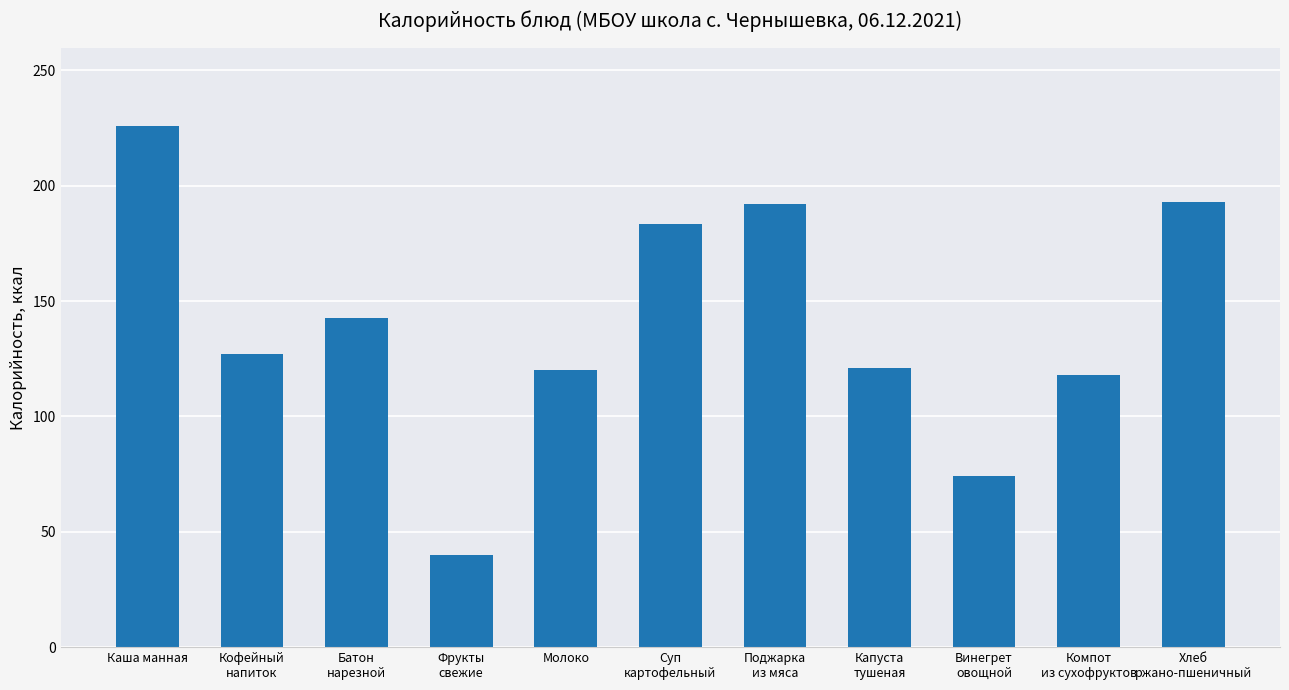

What is the sum of all values?

1537.8